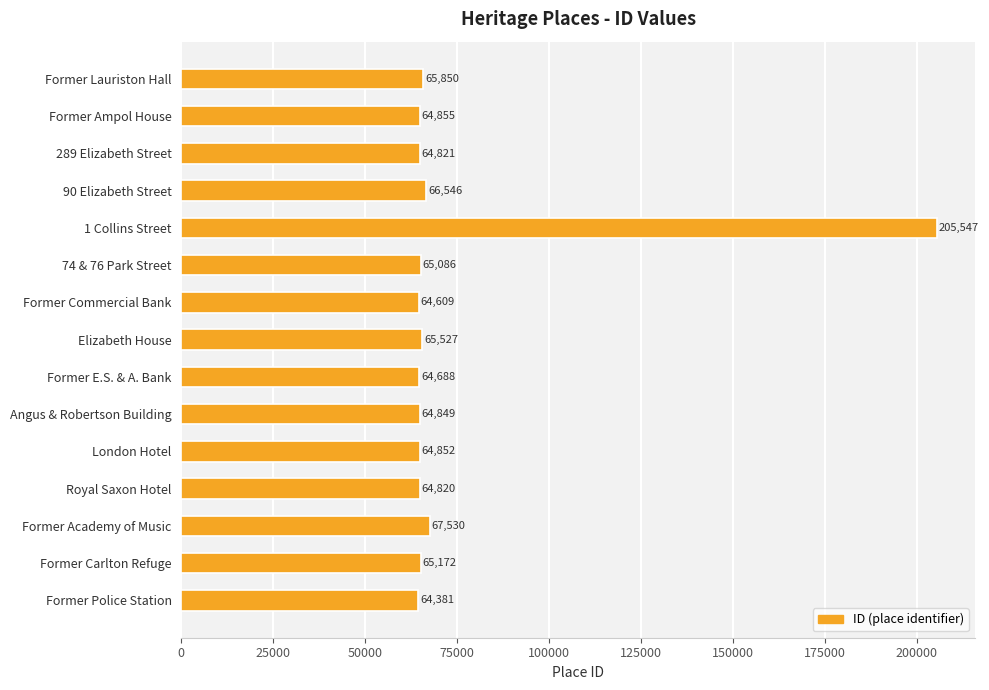

How many bars are there in total?

15